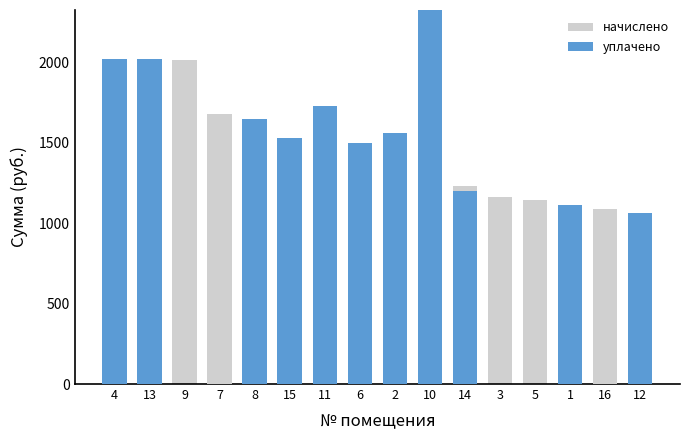

What is the difference between the maximum and minimum values in the начислено series?

956.8